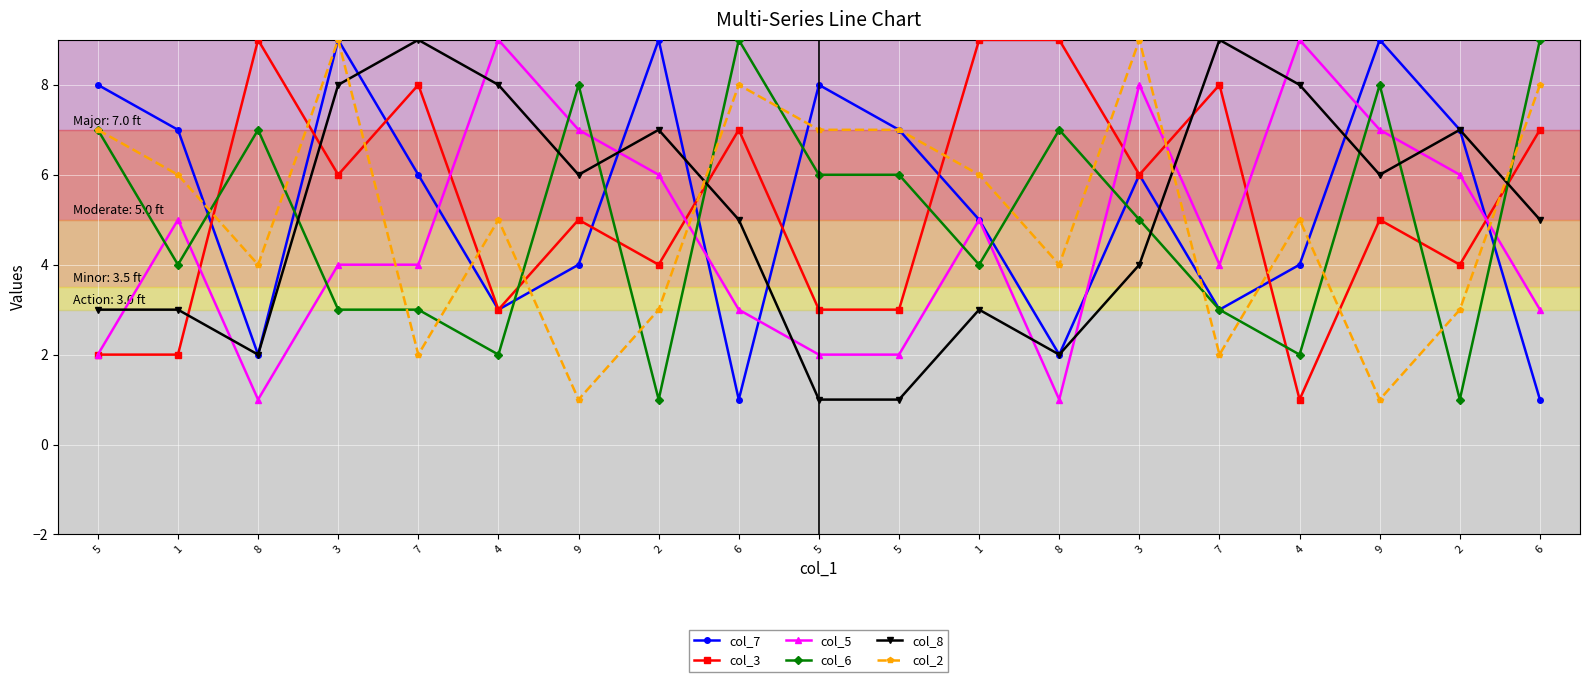

What are all the series names shown in the legend?

col_7, col_3, col_5, col_6, col_8, col_2